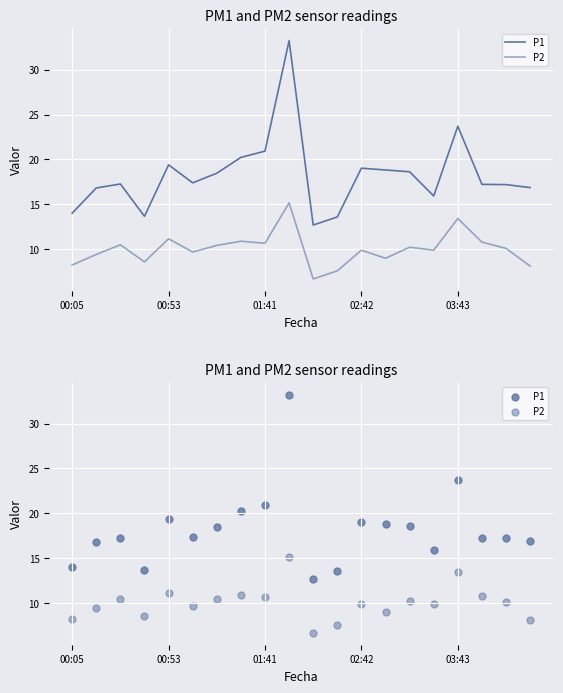

What is the total value across all series at 5?

27.1